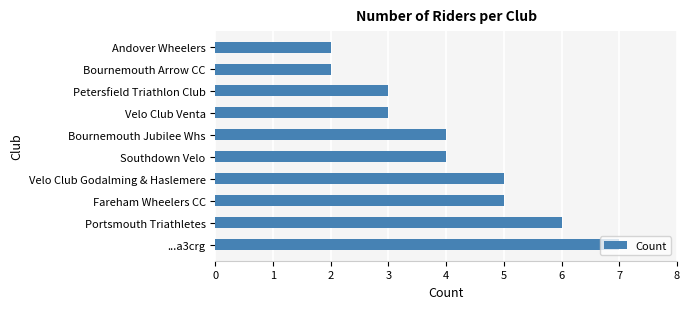

Is it true that the value at Andover Wheelers is 2?

True